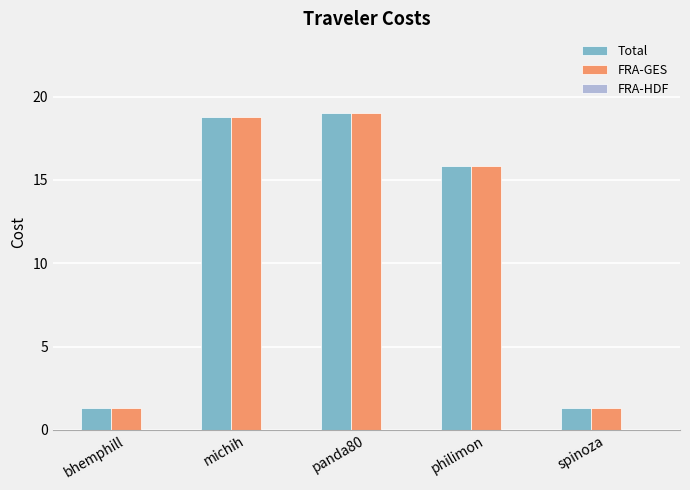

Is the value of Total at panda80 greater than the value of FRA-GES at philimon?

Yes